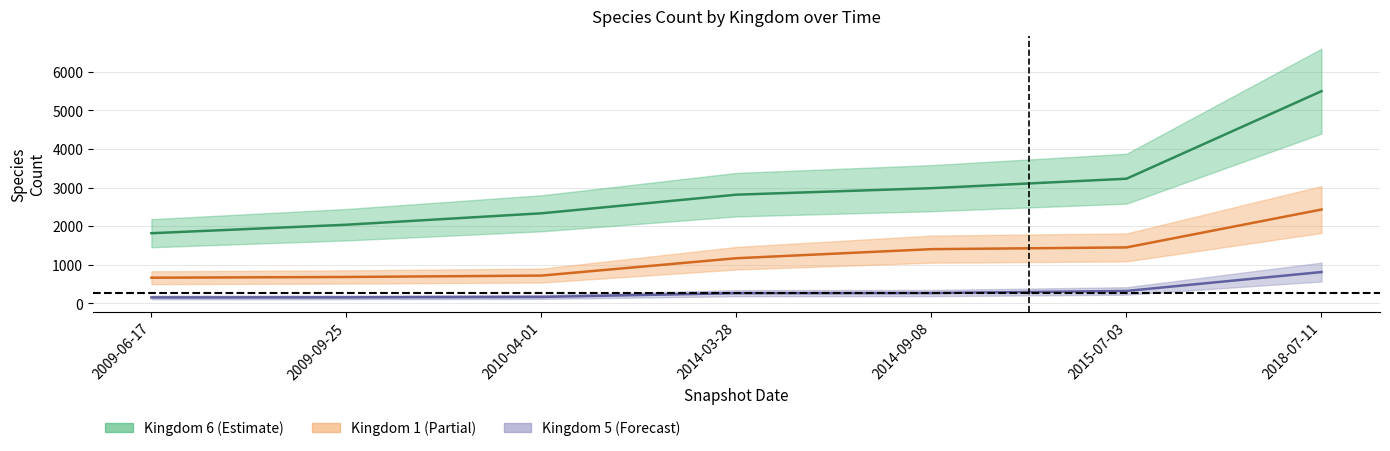

Which series has the widest spread of values?

kingdom_6